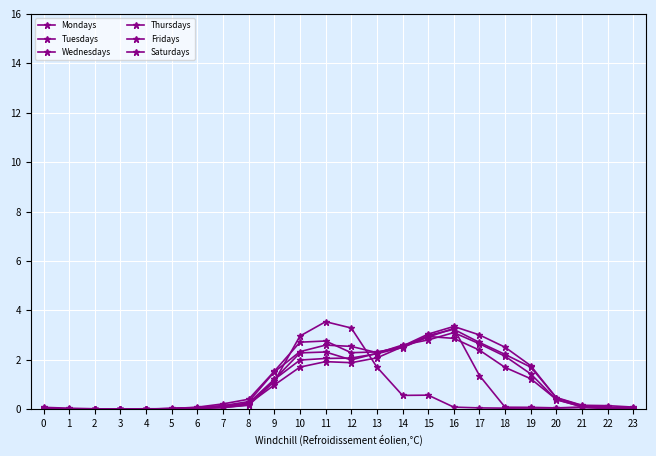

Reading left to right, list all the values displayed in this chart.

Mondays: 0=0.0	1=0.0	2=0.0	3=0.0	4=0.0	5=0.0	6=0.1	7=0.1	8=0.3	9=1.5	10=2.3	11=2.6	12=2.5	13=2.3	14=2.6	15=3.0	16=3.3	17=3.0	18=2.5	19=1.8	20=0.5	21=0.1	22=0.1	23=0.0
Tuesdays: 0=0.0	1=0.0	2=0.0	3=0.0	4=0.0	5=0.0	6=0.1	7=0.2	8=0.4	9=1.5	10=2.7	11=2.8	12=2.3	13=2.3	14=2.5	15=3.0	16=3.2	17=2.7	18=2.2	19=1.7	20=0.5	21=0.2	22=0.1	23=0.1
Wednesdays: 0=0.1	1=0.0	2=0.0	3=0.0	4=0.0	5=0.0	6=0.1	7=0.1	8=0.3	9=1.2	10=2.3	11=2.3	12=2.0	13=2.3	14=2.6	15=2.8	16=3.1	17=2.6	18=2.1	19=1.4	20=0.4	21=0.1	22=0.1	23=0.0
Thursdays: 0=0.0	1=0.0	2=0.0	3=0.0	4=0.0	5=0.0	6=0.1	7=0.1	8=0.2	9=1.0	10=1.7	11=1.9	12=1.9	13=2.1	14=2.5	15=2.9	16=2.9	17=2.4	18=1.7	19=1.2	20=0.4	21=0.1	22=0.1	23=0.0
Fridays: 0=0.0	1=0.0	2=0.0	3=0.0	4=0.0	5=0.0	6=0.0	7=0.1	8=0.2	9=1.2	10=2.0	11=2.1	12=2.1	13=2.2	14=2.5	15=2.9	16=3.3	17=1.4	18=0.1	19=0.1	20=0.1	21=0.1	22=0.0	23=0.0
Saturdays: 0=0.0	1=0.0	2=0.0	3=0.0	4=0.0	5=0.0	6=0.1	7=0.1	8=0.2	9=1.1	10=3.0	11=3.5	12=3.3	13=1.7	14=0.6	15=0.6	16=0.1	17=0.1	18=0.0	19=0.0	20=0.1	21=0.1	22=0.0	23=0.0